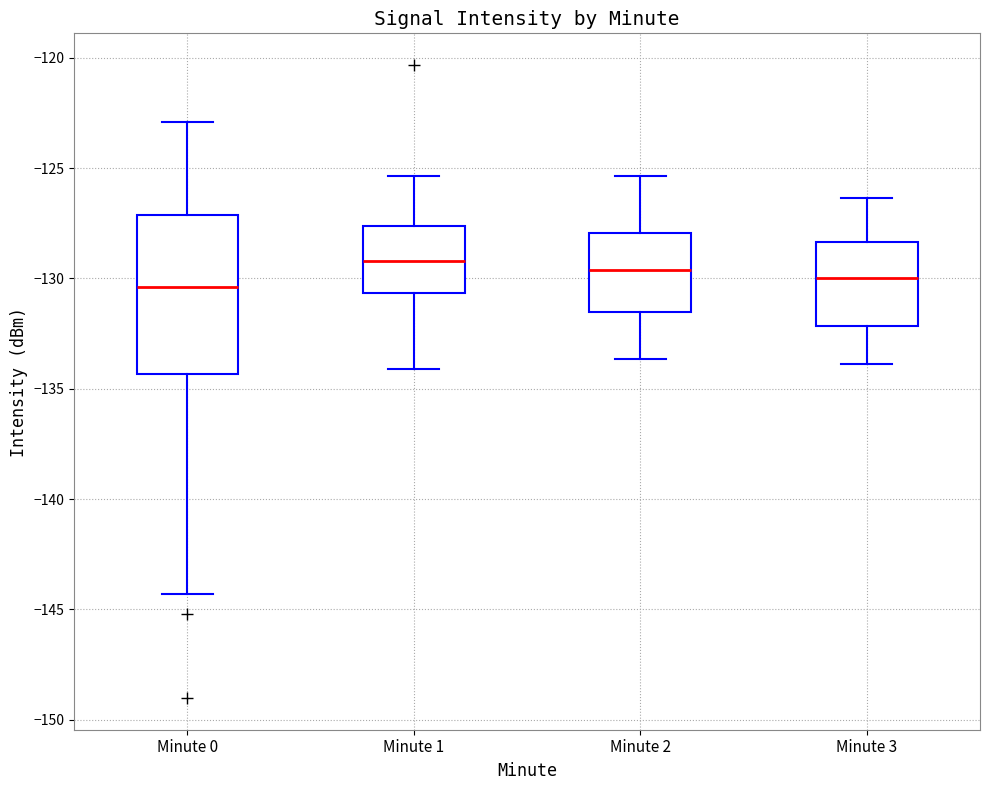

Reading left to right, read every box against the y-axis: the position of its median line, the range the box covers, and the ends of its whiskers. The values are not printed on the chart, so give them approximately, as read against the axis.

Minute 0: median -130.5, box -134.5 to -127.0, whiskers -144.5 to -123.0
Minute 1: median -129.0, box -130.5 to -127.5, whiskers -134.0 to -125.5
Minute 2: median -129.5, box -131.5 to -128.0, whiskers -133.5 to -125.5
Minute 3: median -130.0, box -132.0 to -128.5, whiskers -134.0 to -126.5